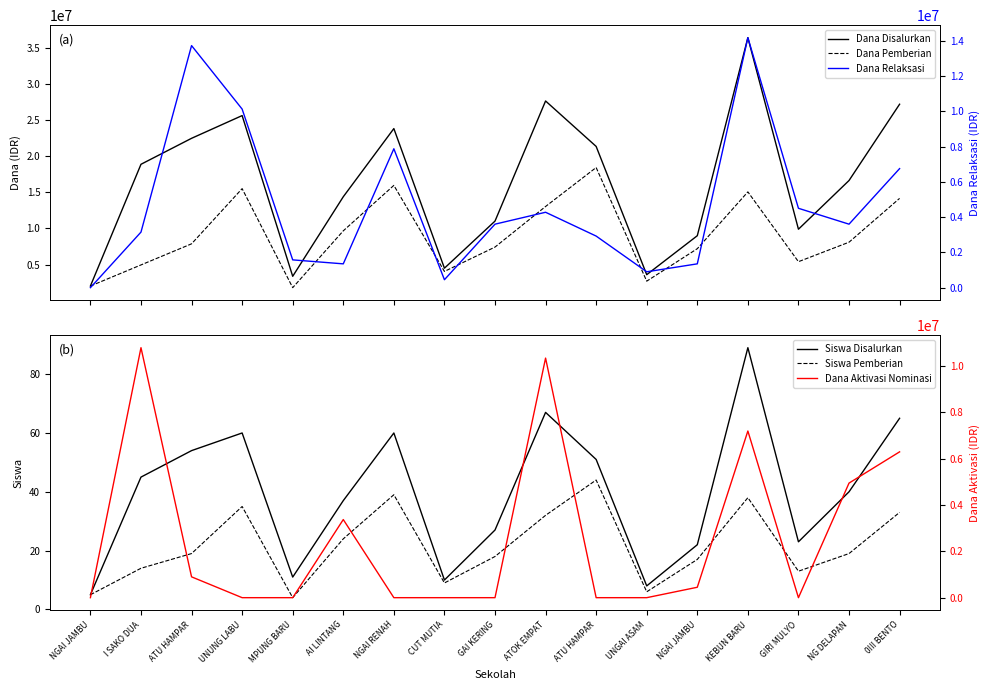

Where does the Siswa Disalurkan series first go above 40?

I SAKO DUA